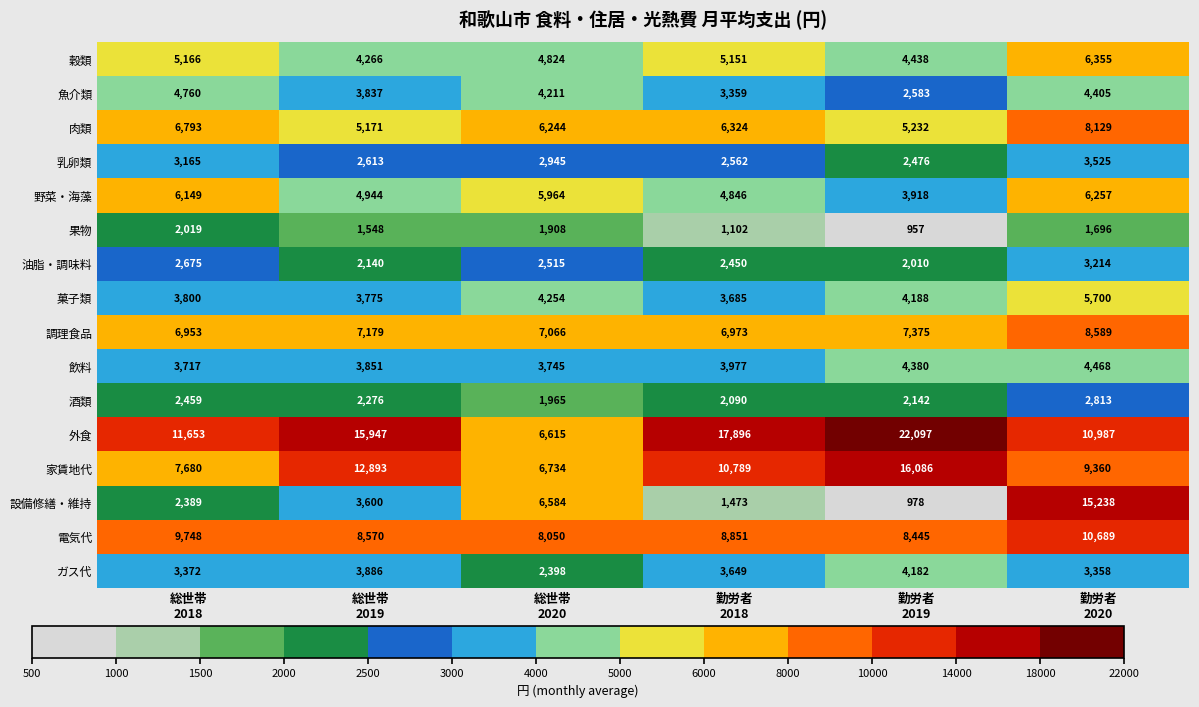

Which series has the widest spread of values?

外食